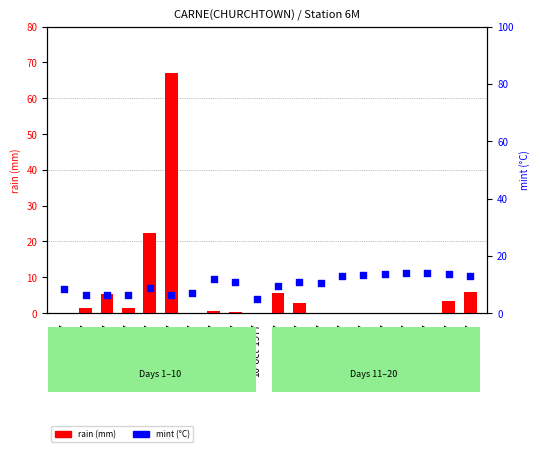

Which series has the largest Y range (max minus min)?

rain (mm)